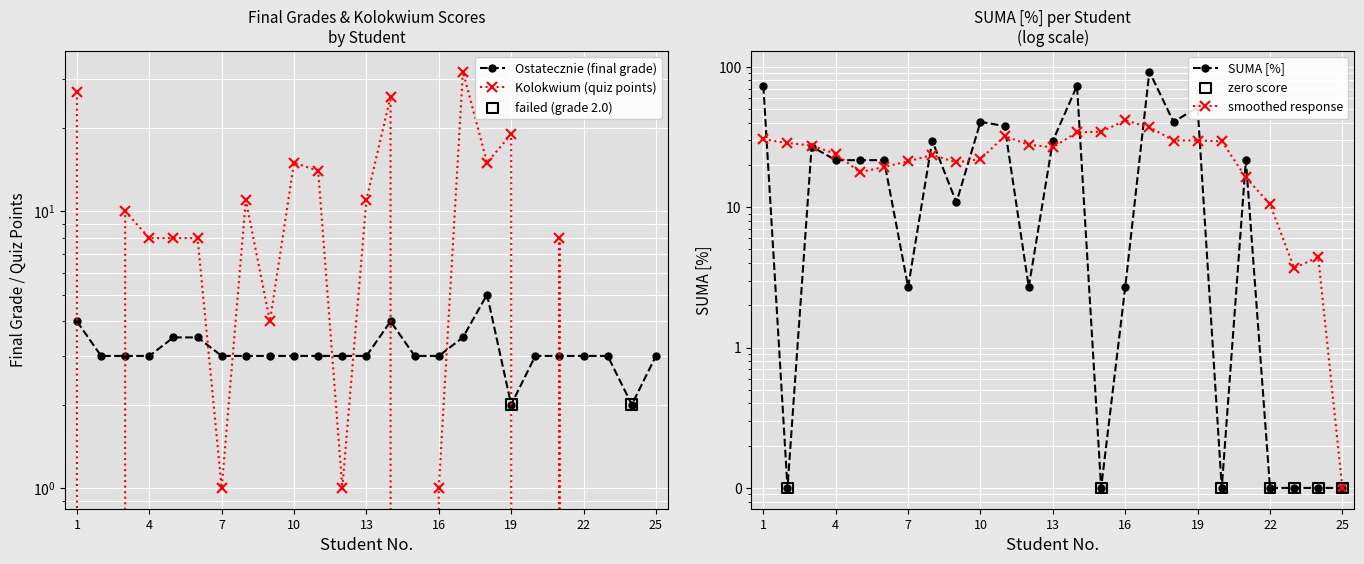

Which series reaches the minimum Y coordinate?

Kolokwium (quiz points)